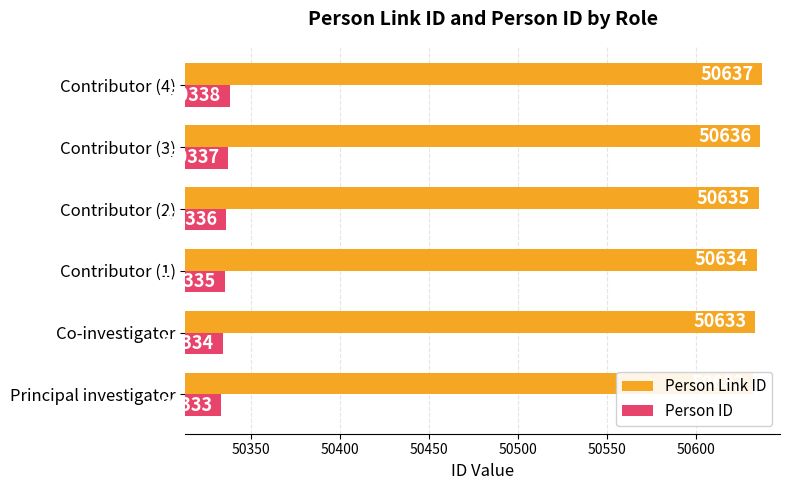

How many Person Link ID values are between 50633 and 50636?

4